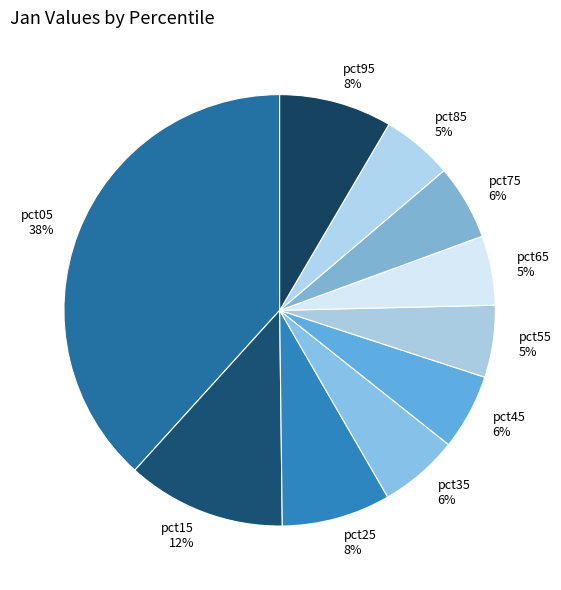

How many segments does this pie chart have?

10